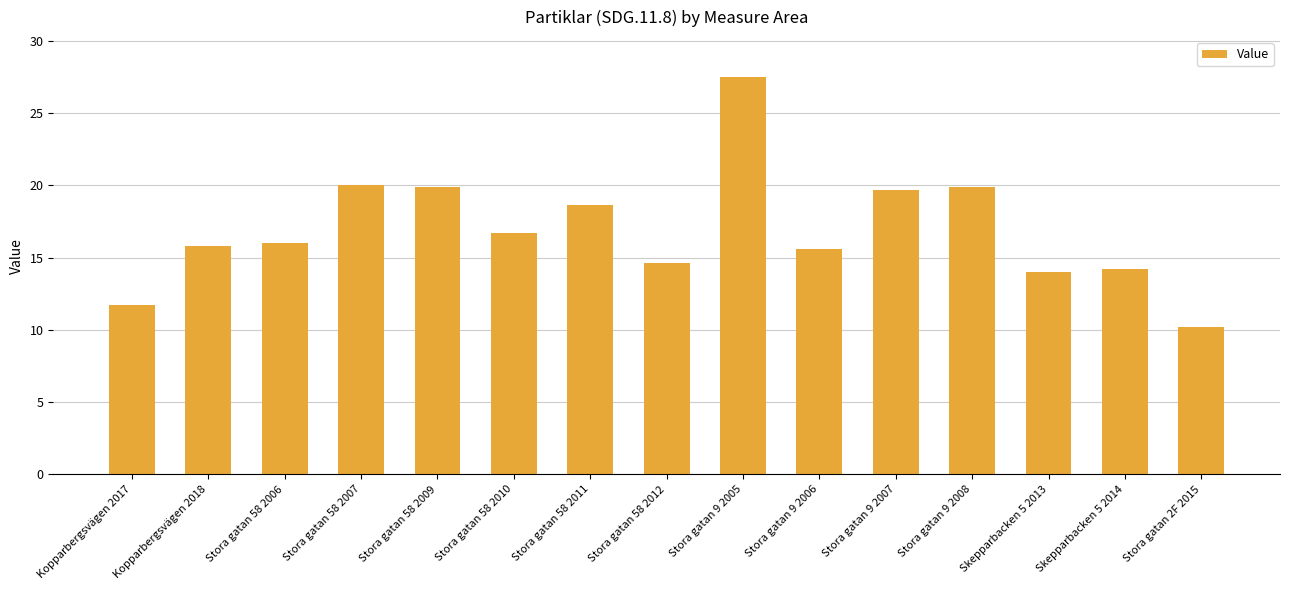

What is the change in value from Stora gatan 58 2007 to Stora gatan 9 2006?

-4.4